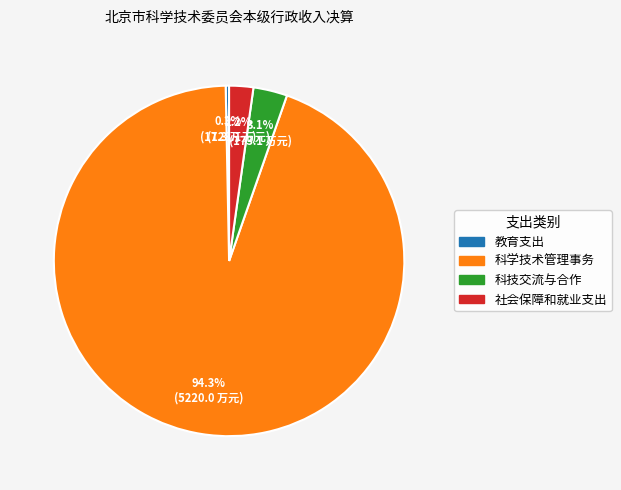

To the nearest percent, what portion does 科学技术管理事务 represent?

94%